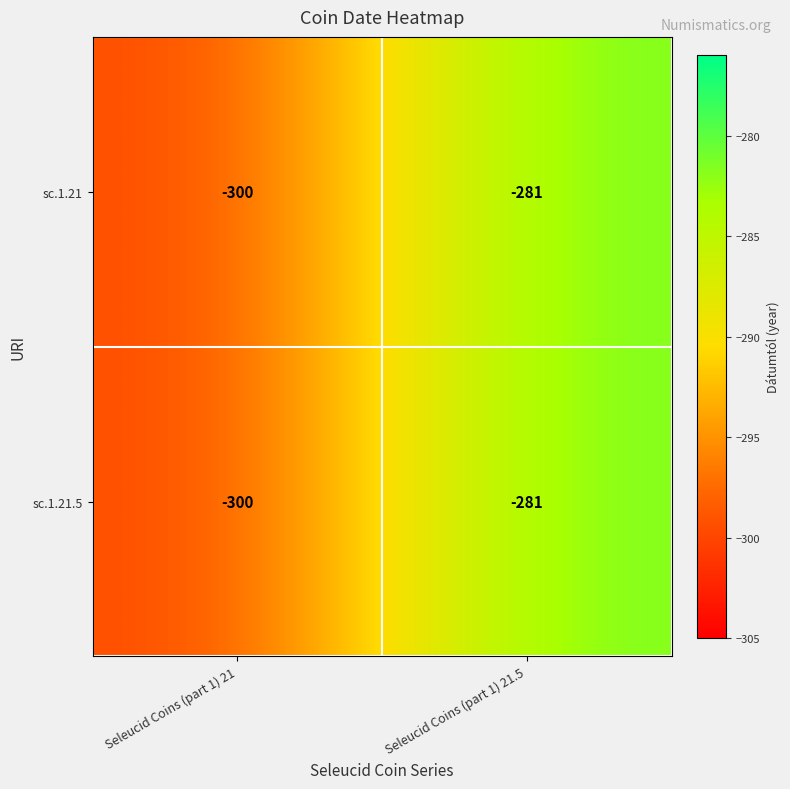

List the labels in order of sc.1.21.5 value, largest first.

Seleucid Coins (part 1) 21.5, Seleucid Coins (part 1) 21